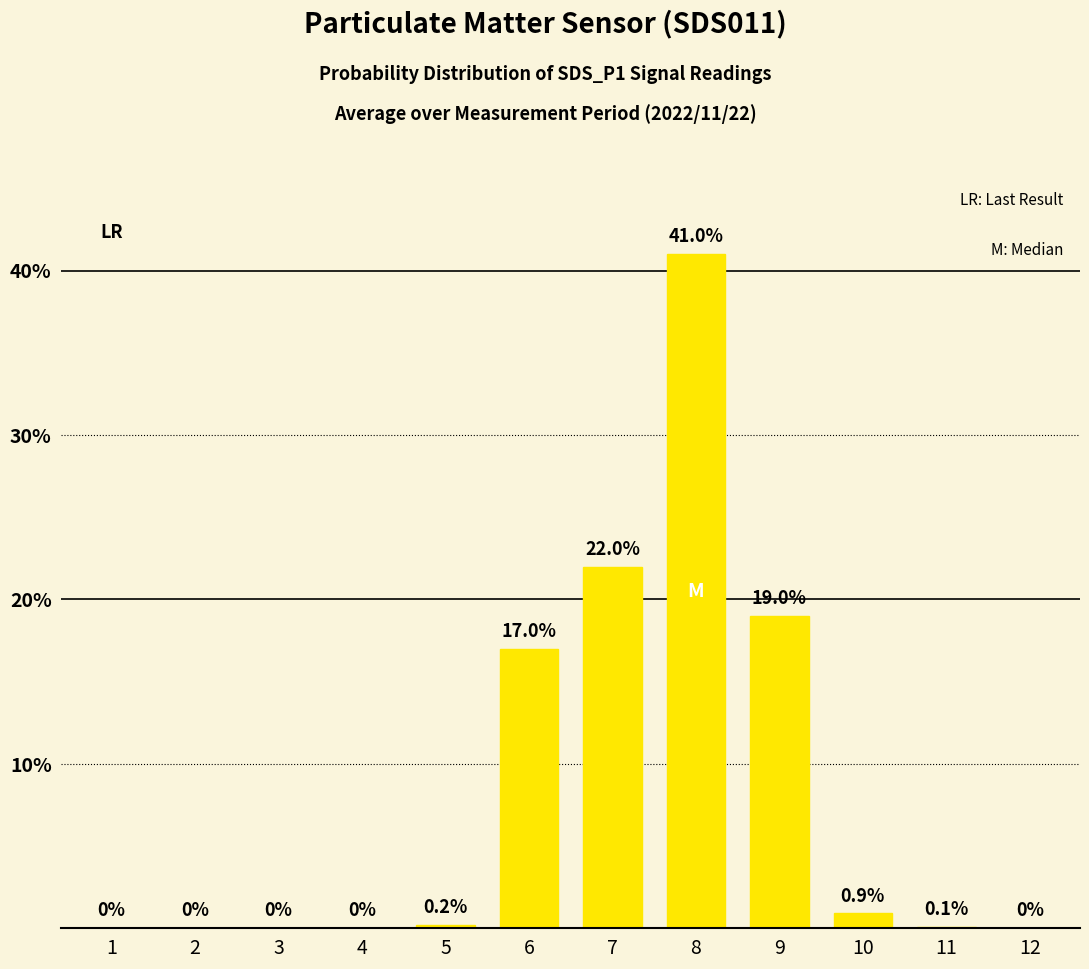

Between 8 and 6, which is larger?

8